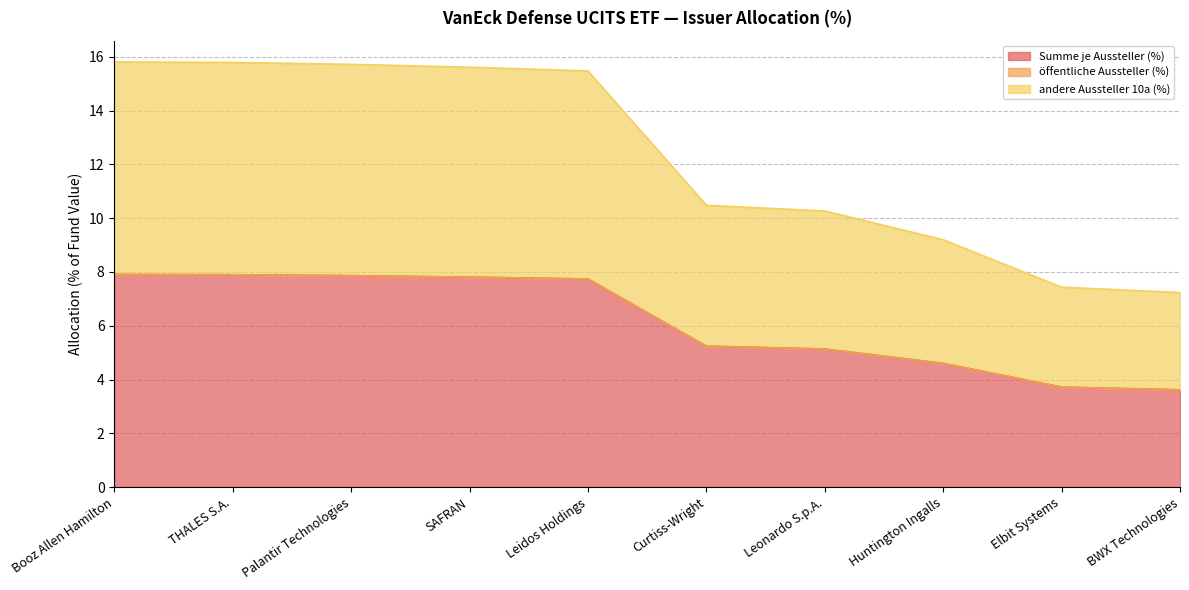

How many data points does each series have?

10